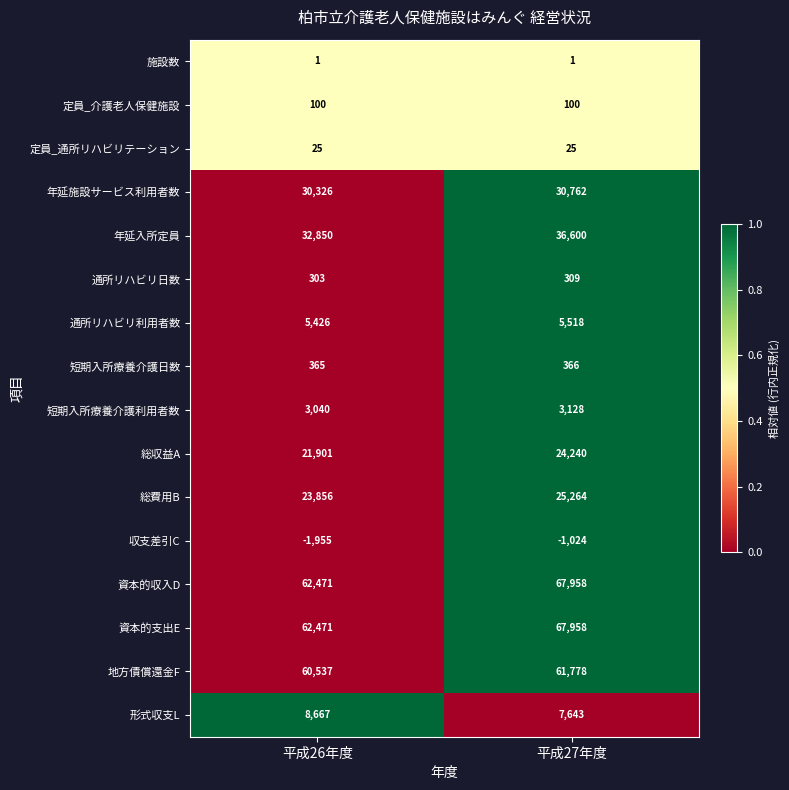

At how many categories does at least one series exceed 0?

2